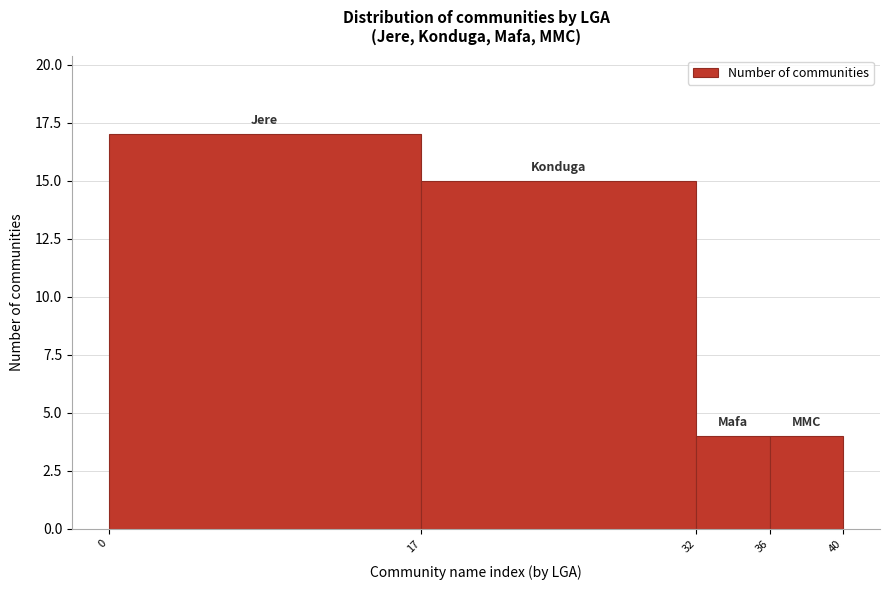

Over which range of the x-axis is the bar tallest?

0 to 17